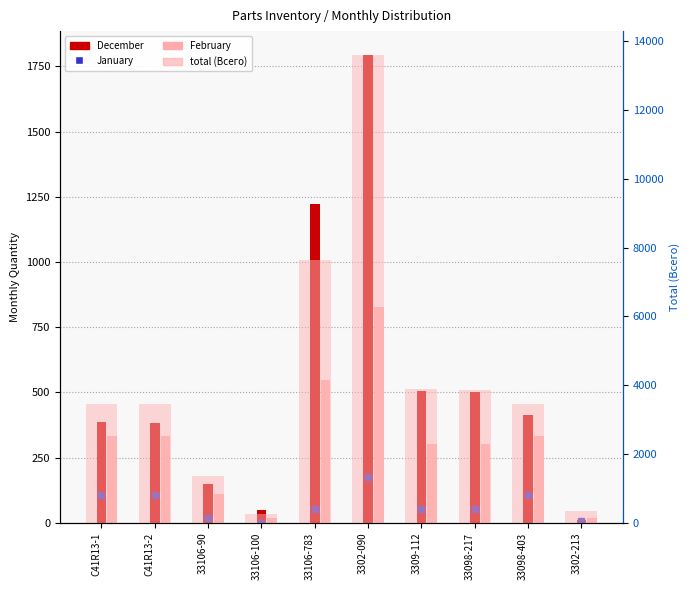

What is the approximate value of January at 33098-217?

53